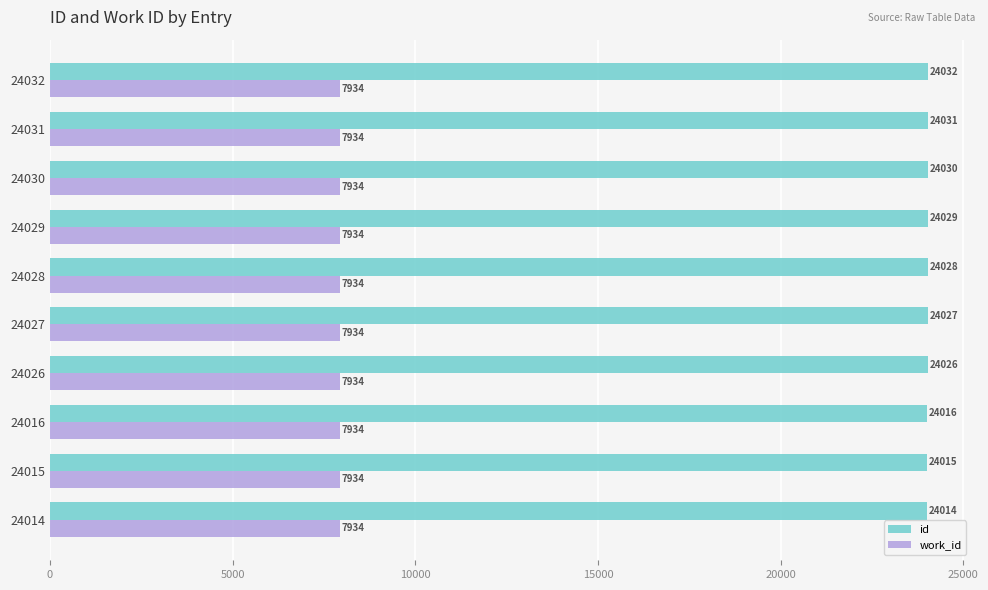

Count the number of categories in the chart.

10